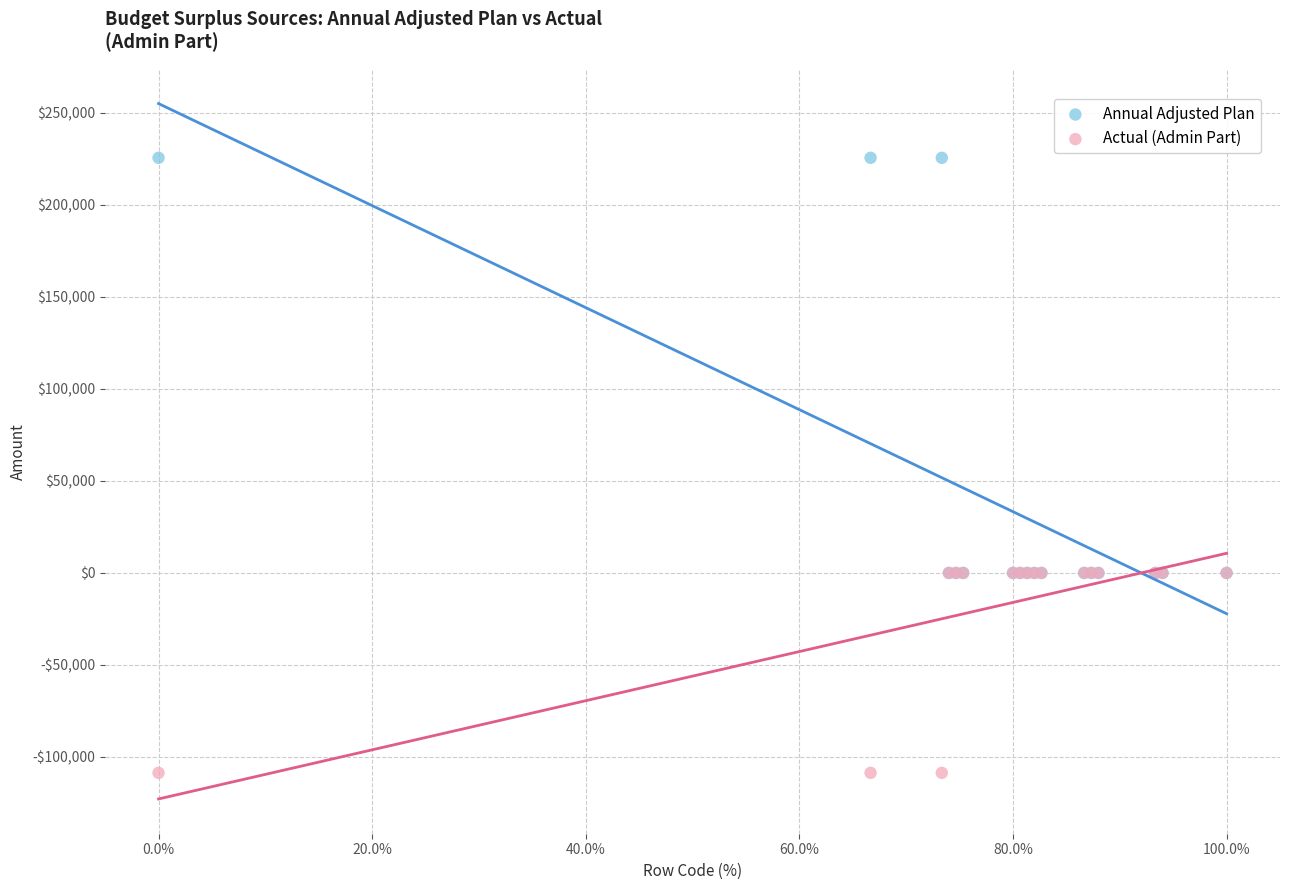

Which series has the largest Y range (max minus min)?

Annual Adjusted Plan